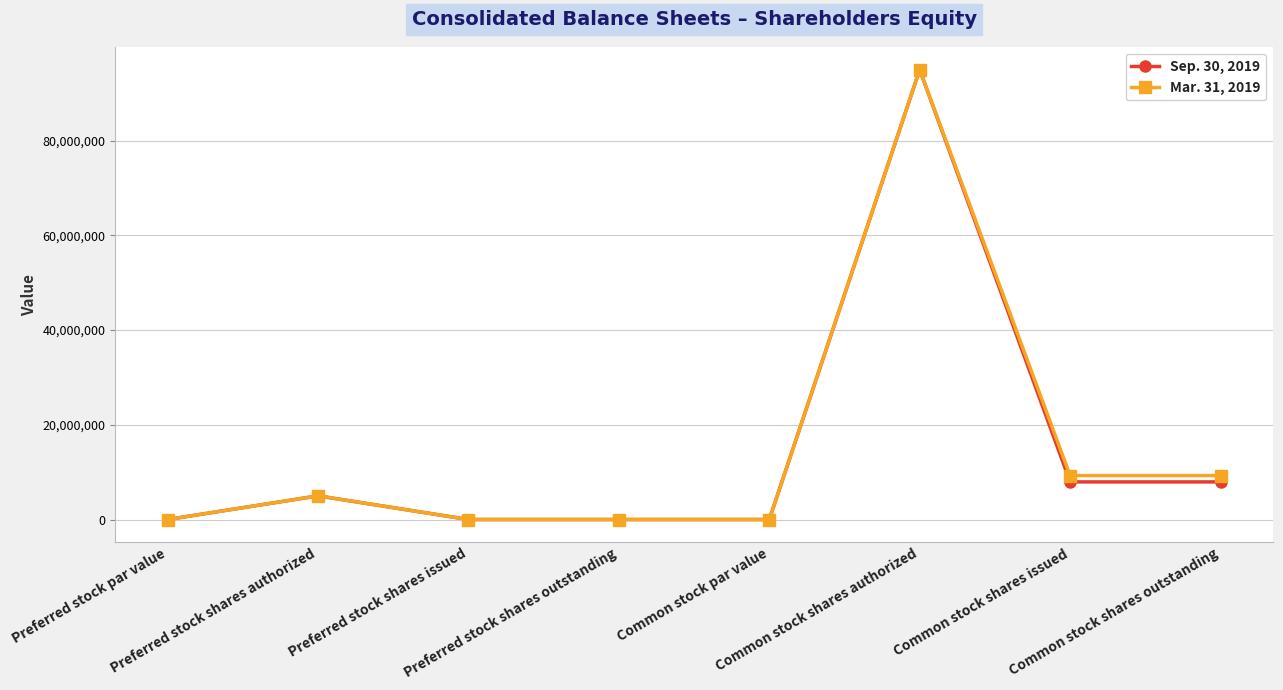

Reading right to left, what are all the values shown in this chart?

Sep. 30, 2019: 7945842	7945842	95000000	0	0	0	5000000	0
Mar. 31, 2019: 9284118	9284118	95000000	0	0	0	5000000	0